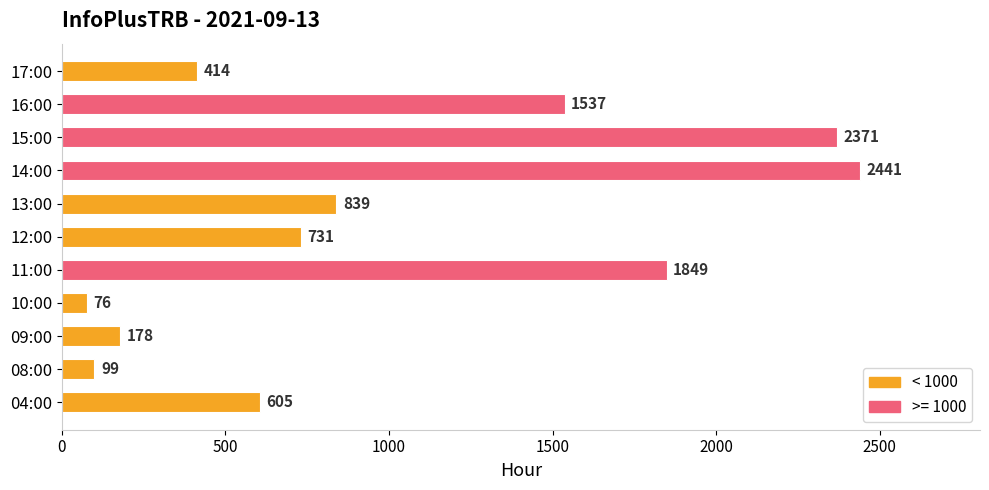

At which label is the value closest to 1258?

16:00